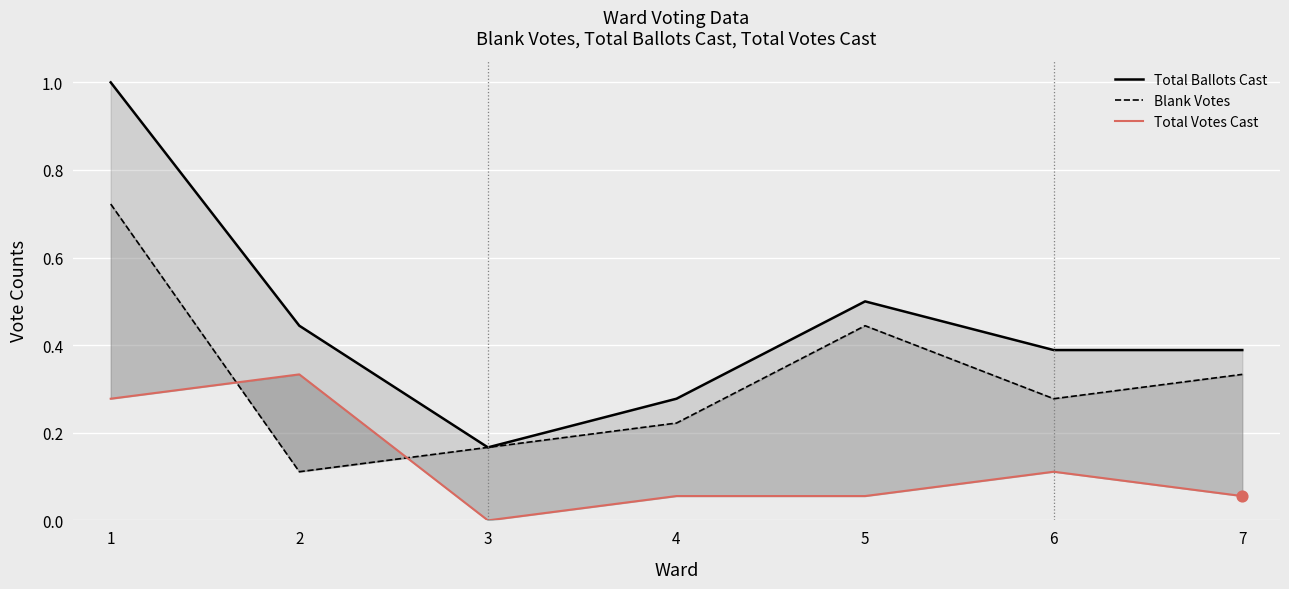

What is the total value across all series at 6?

0.8